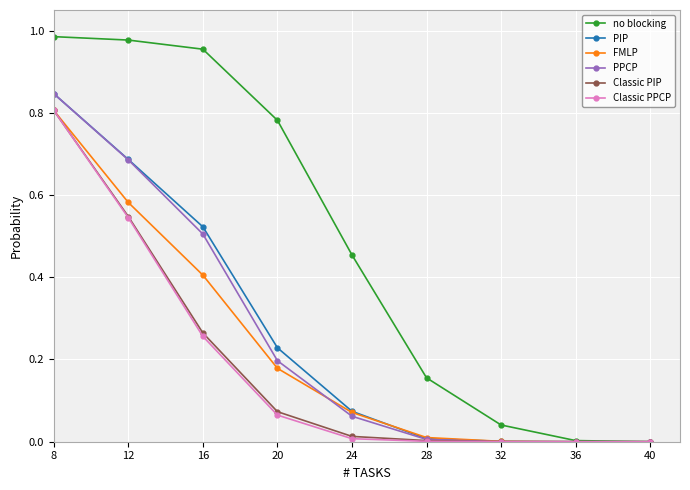

Which series has the largest total across all categories?

no blocking